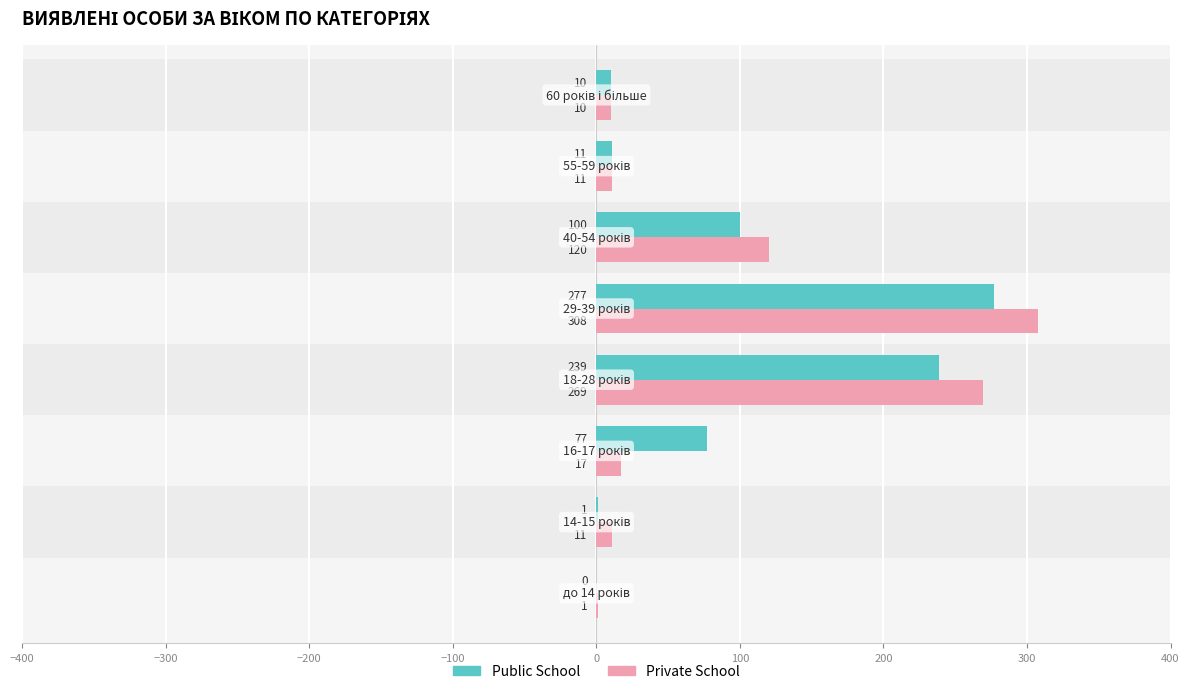

What is the average value of the Public School series?

89